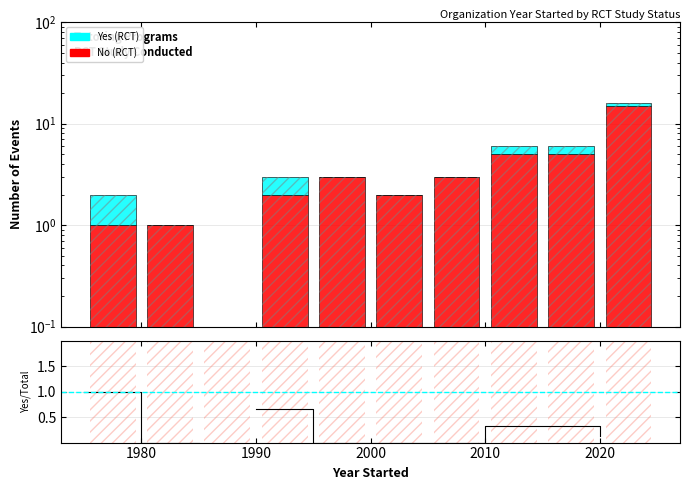

Which series has the largest total across all categories?

No